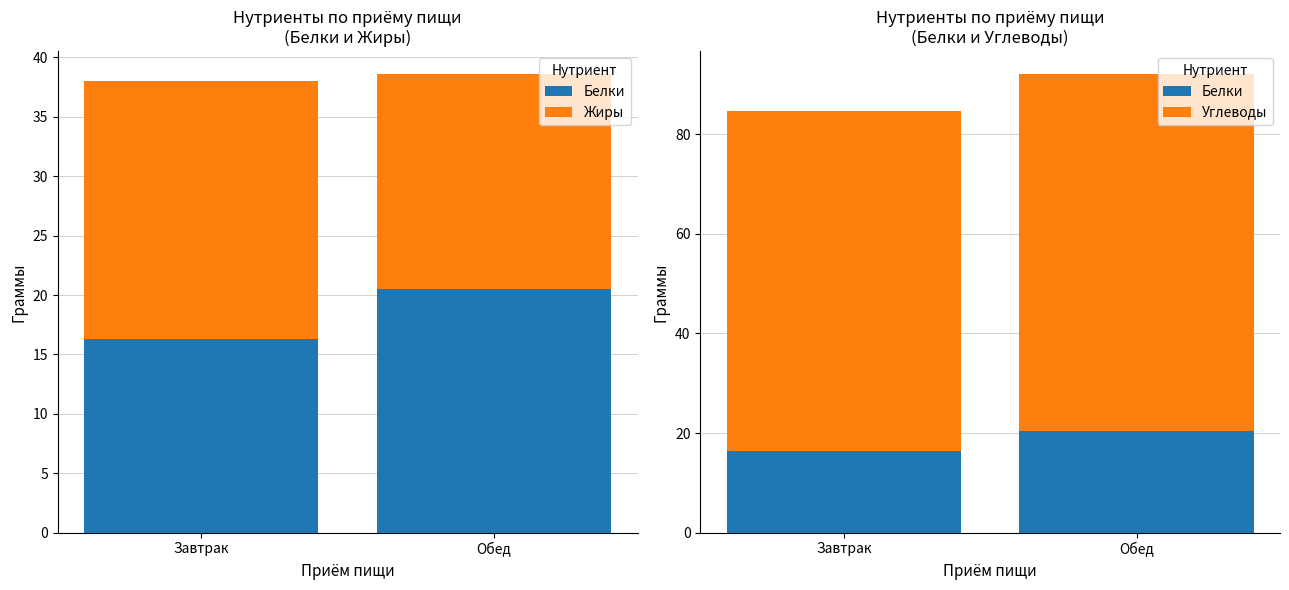

What is the difference between the highest and lowest values at Завтрак?

52.1